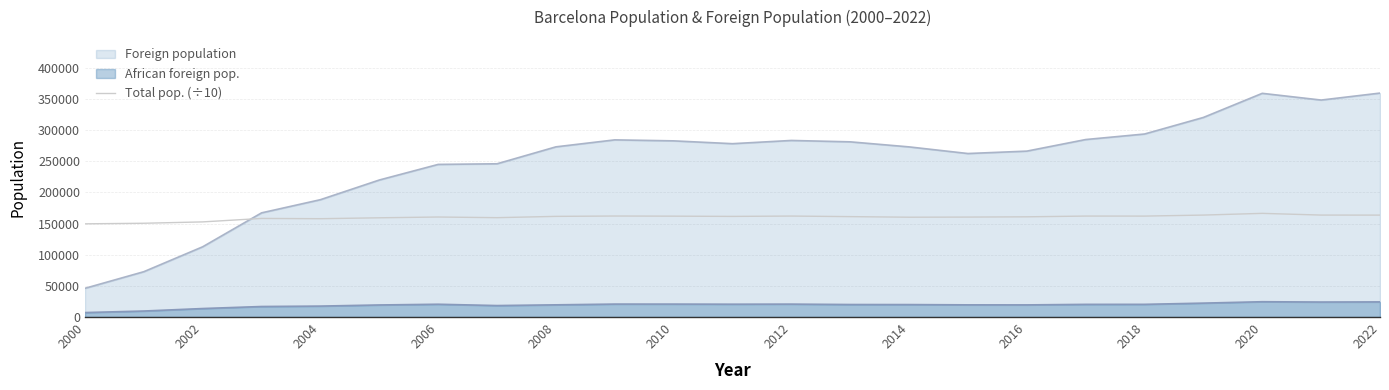

What is the spread (max minus min) of values at 2004?

170803.0